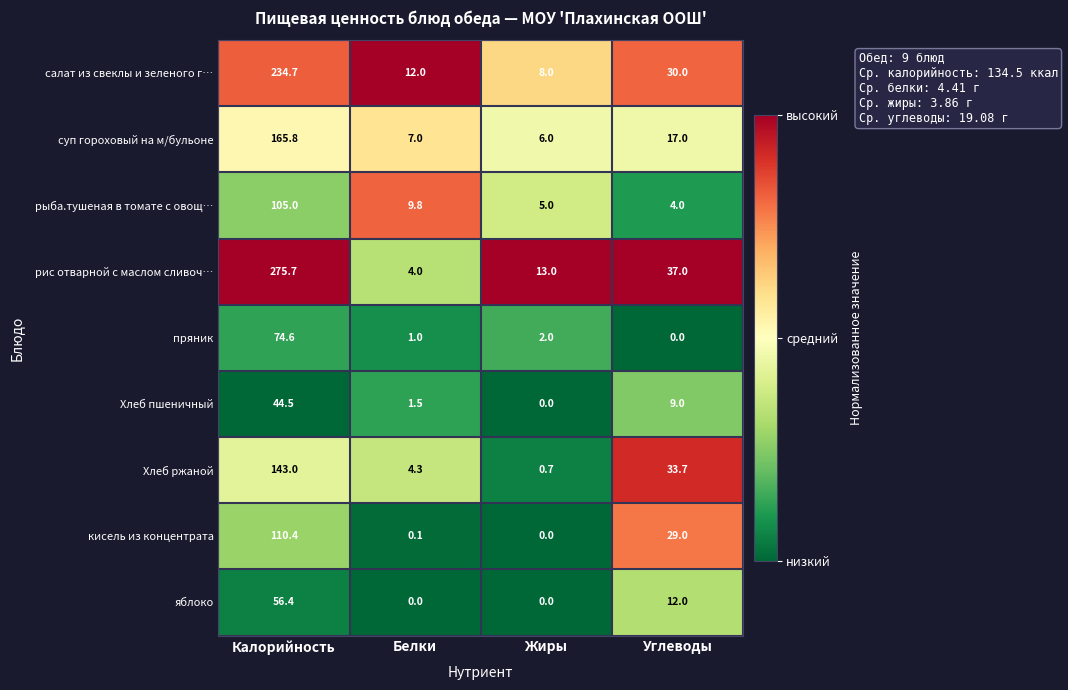

Which series has the largest total across all categories?

рис отварной с маслом сливоч…